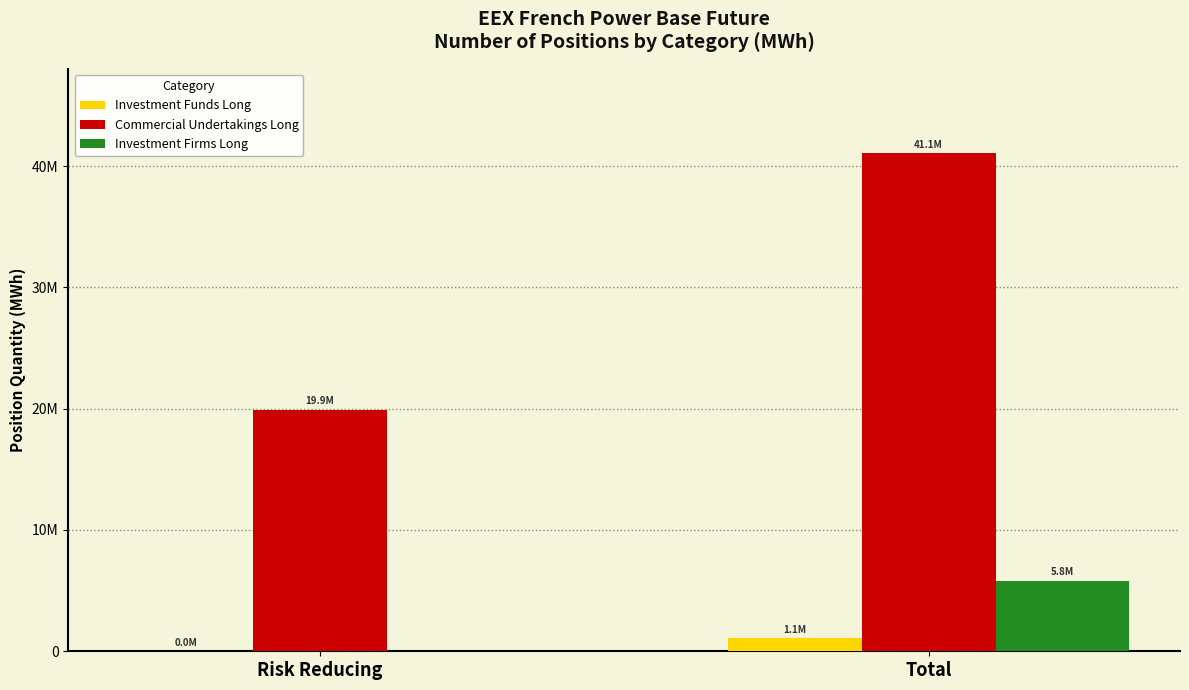

What is the label of the 2nd bar from the right?

Risk Reducing